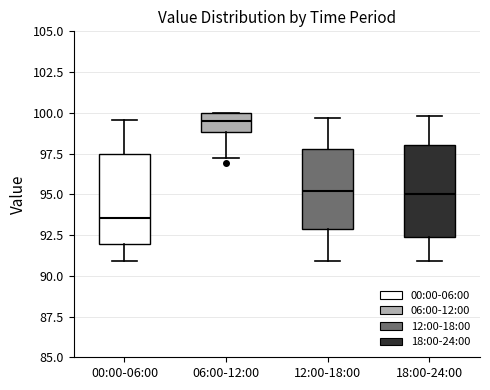

Reading left to right, transcribe this box plot: for each box, give where its median line is, the range the box spans, and where its two whiskers end, as read against the y-axis. The values are not printed on the chart, so give them approximately, as read against the axis.

00:00-06:00: median 93.5, box 92.0 to 97.5, whiskers 91.0 to 99.5
06:00-12:00: median 99.5, box 99.0 to 100.0, whiskers 97.0 to 100.0
12:00-18:00: median 95.0, box 93.0 to 98.0, whiskers 91.0 to 99.5
18:00-24:00: median 95.0, box 92.5 to 98.0, whiskers 91.0 to 100.0